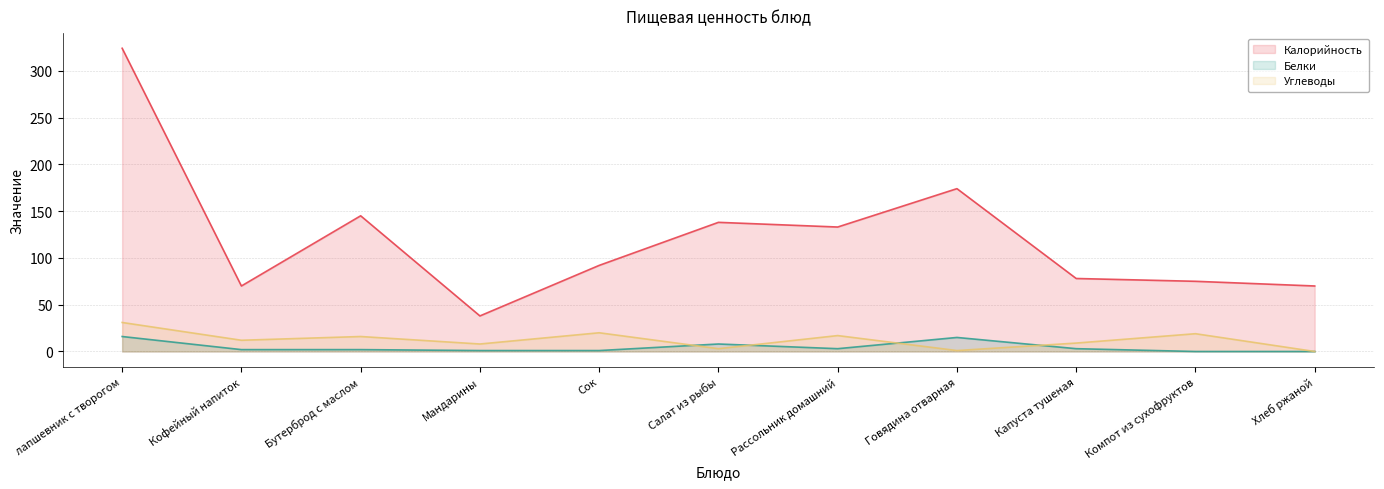

Rank the series by their maximum value, from lowest to highest.

Белки, Углеводы, Калорийность